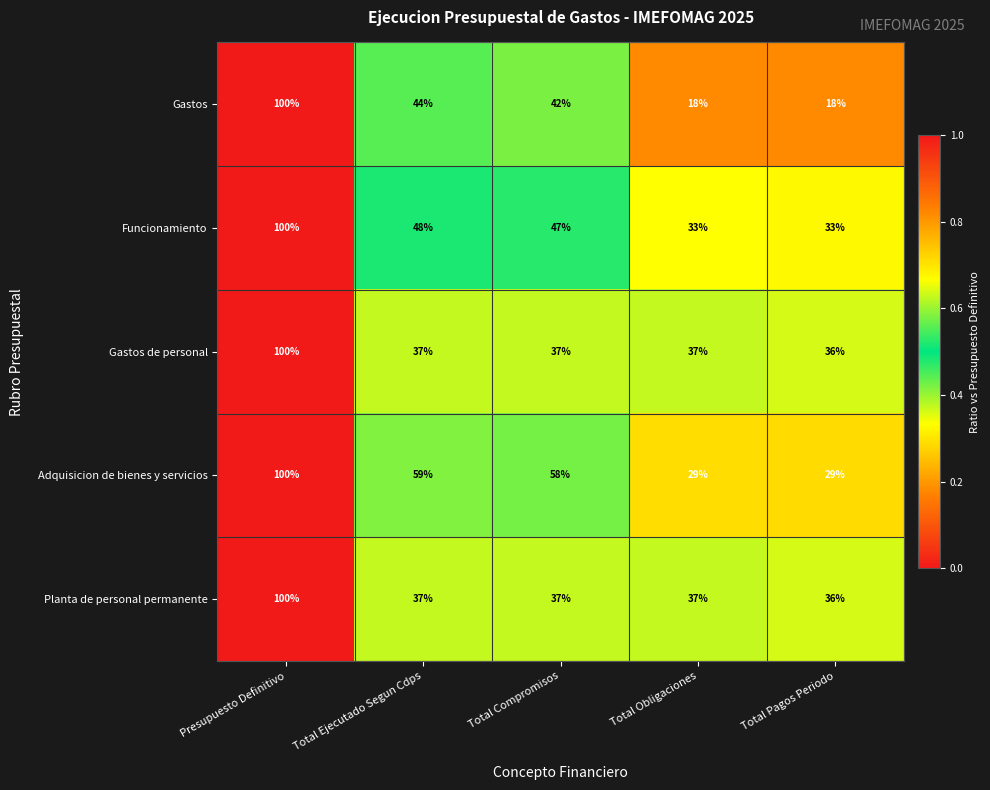

What is the approximate value of Gastos de personal at Total Ejecutado Segun Cdps, to the nearest 5?

35